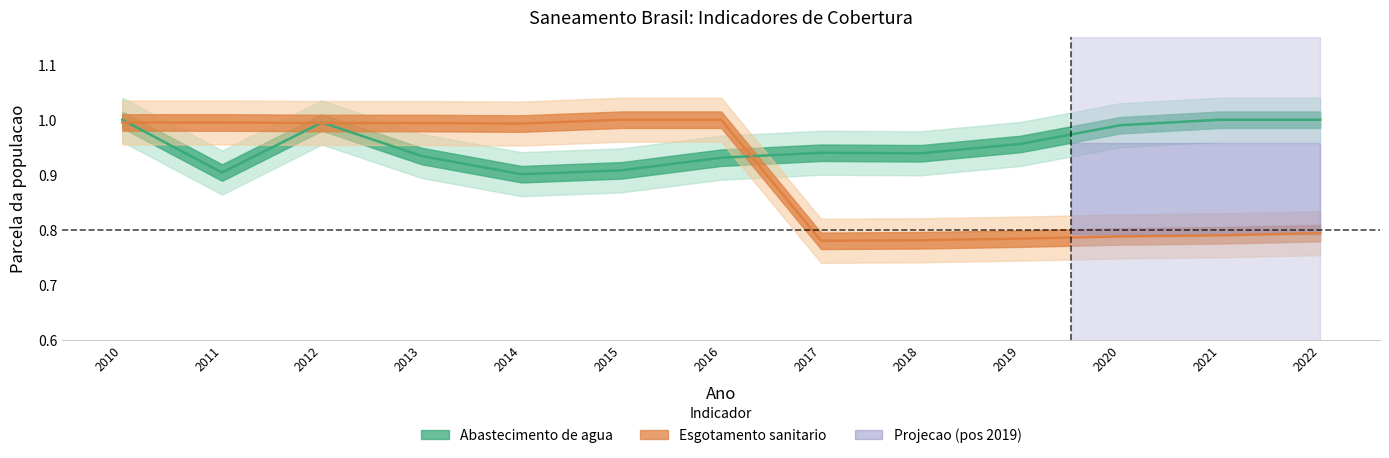

Reading left to right, list all the values displayed in this chart.

Parcela da populacao com abastecimento de agua: 1.0	0.9	1.0	0.9	0.9	0.9	0.9	0.9	0.9	1.0	1.0	1.0	1.0
Parcela da populacao com esgotamento sanitario: 1.0	1.0	1.0	1.0	1.0	1.0	1.0	0.8	0.8	0.8	0.8	0.8	0.8